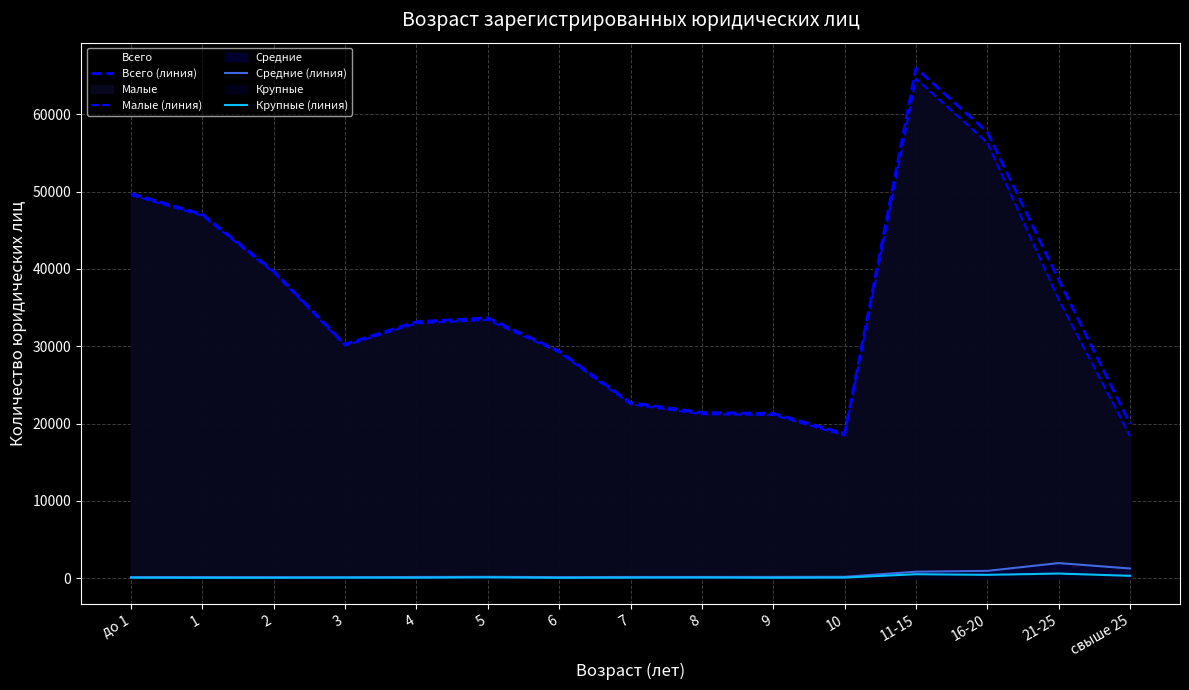

What is the maximum value for Всего (линия)?

65982